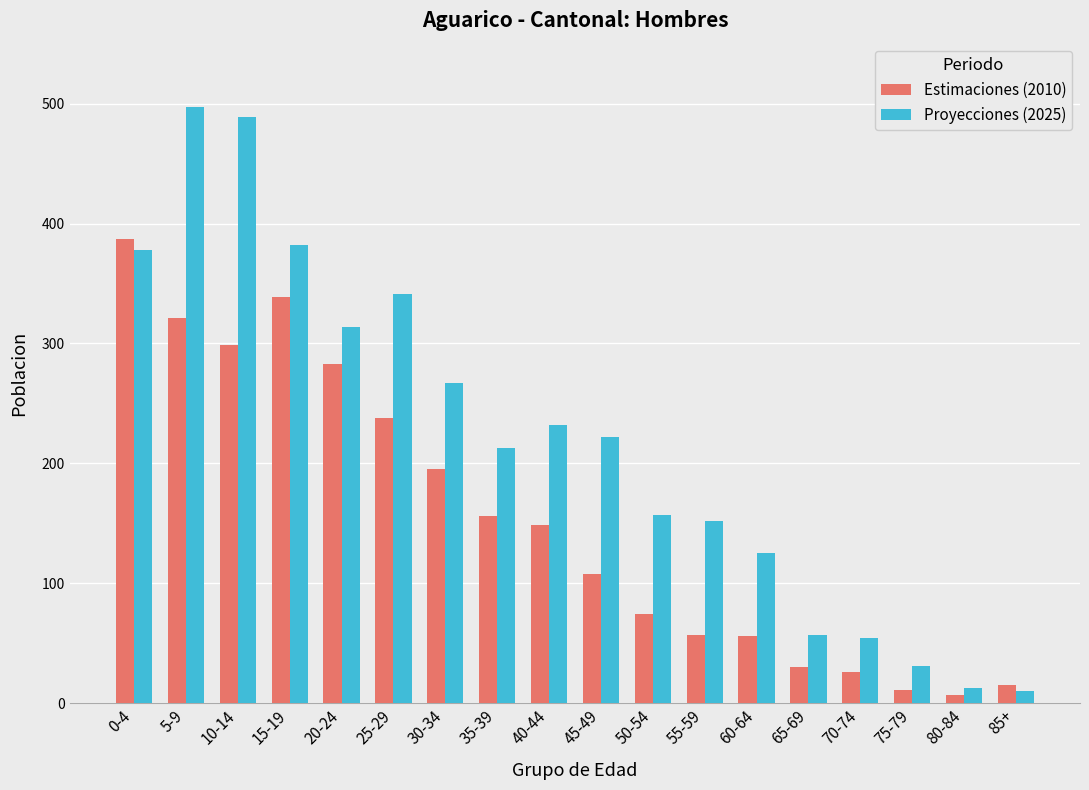

What is the total value across all series at 20-24?

597